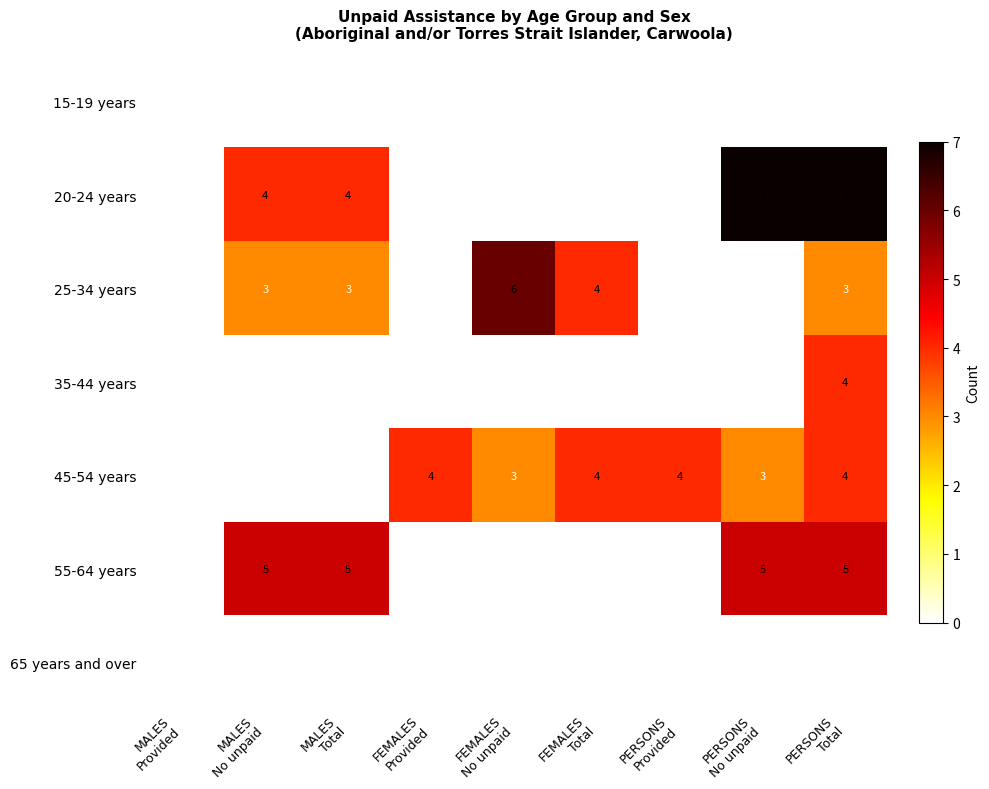

How many 45-54 years values are between 0 and 4?

9